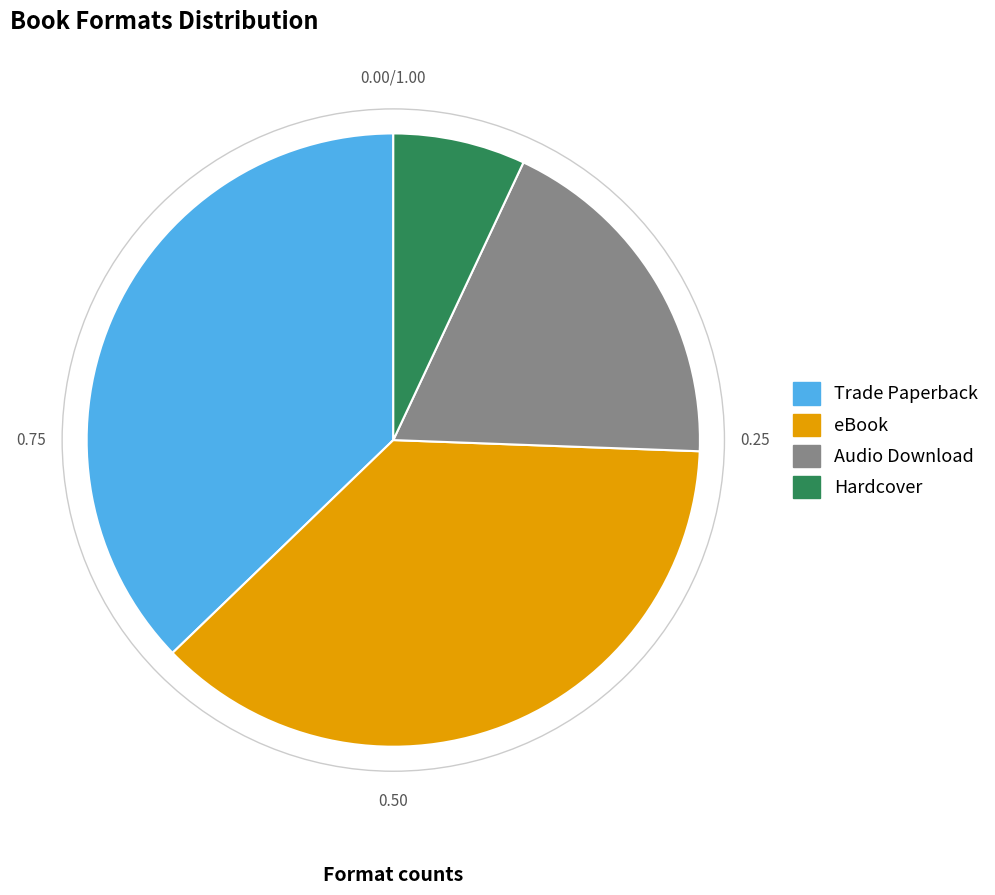

What is the ratio of the value at Audio Download to the value at Trade Paperback?

0.5